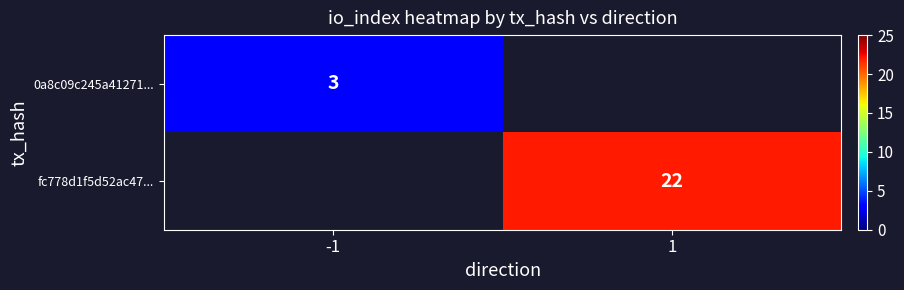

Is it true that fc778d1f5d52ac47... equals 22 at 1?

True